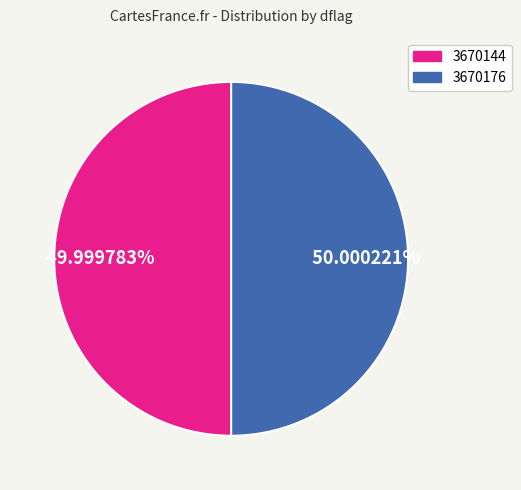

What percentage is NOT represented by 3670144?

50.0%